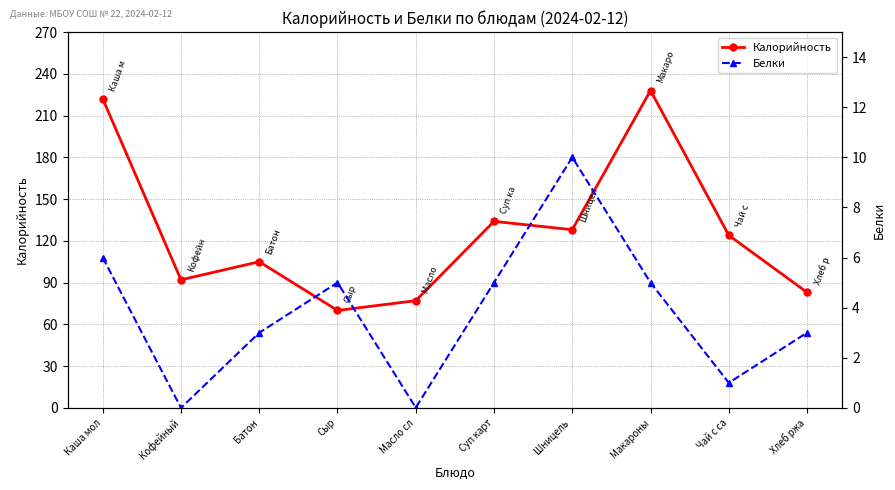

Rank the categories by Белки value from highest to lowest.

Шницель , Каша мол, Сыр, Суп карт, Макароны, Батон, Хлеб ржа, Чай с са, Масло сл, Кофейный